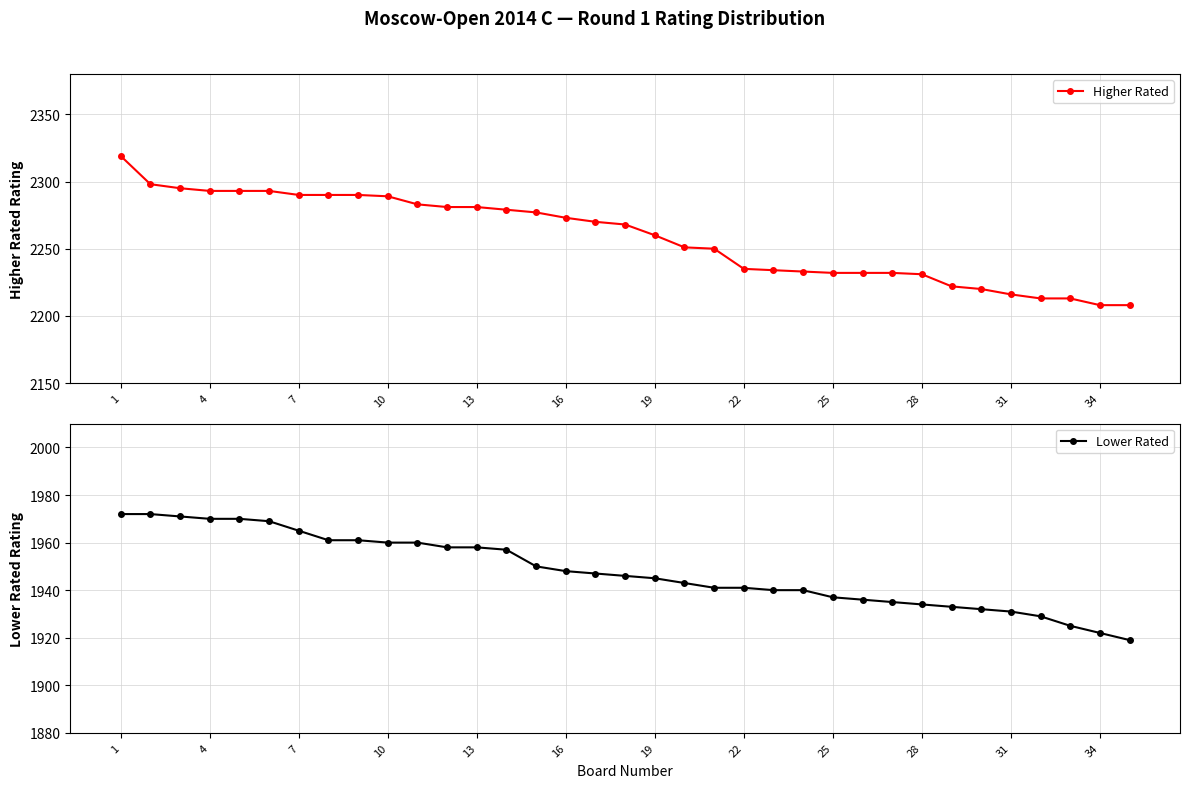

What is the highest value of the Higher Rated series?

2319